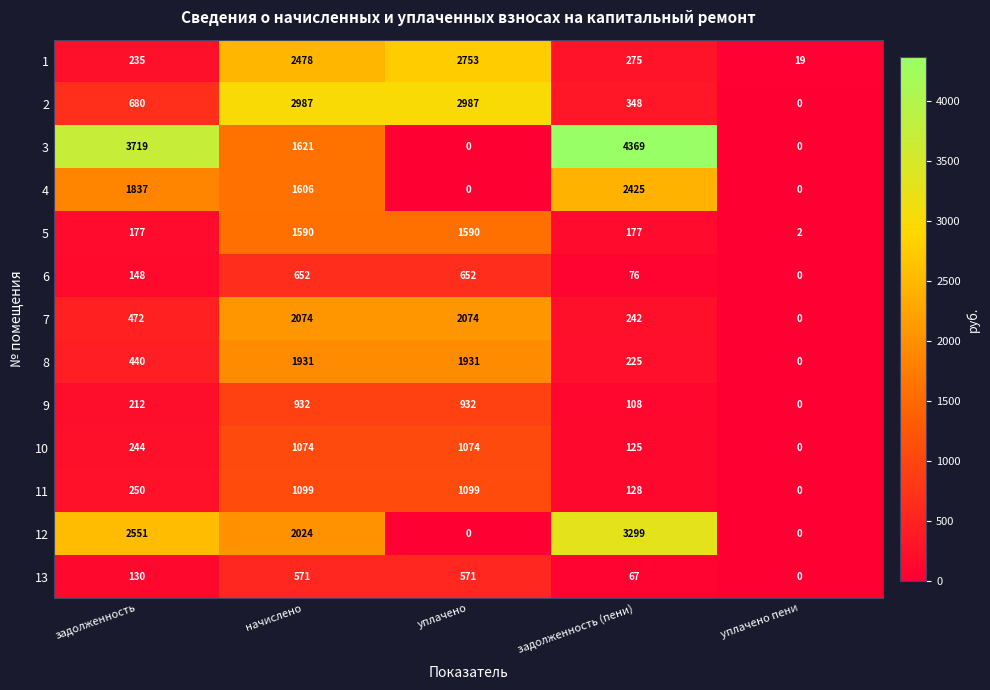

Between задолженность and уплачено пени, which series saw the biggest shift?

3